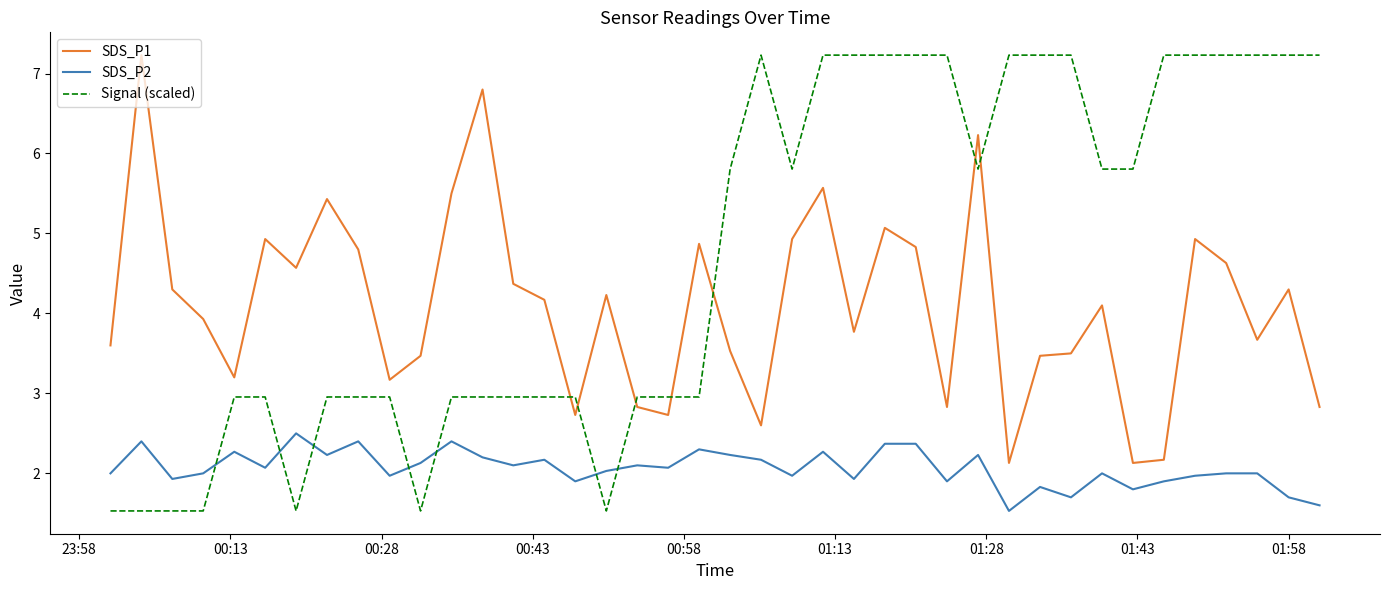

True or false: SDS_P2 has more than 2 points higher than both neighbors.

True